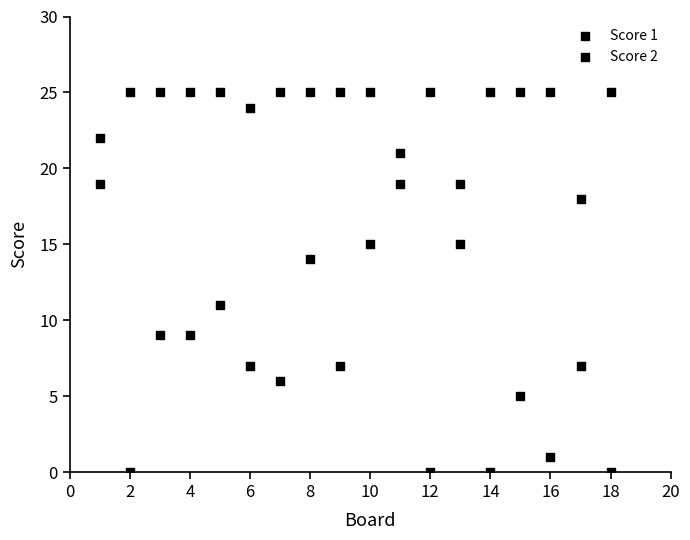

How many data points are displayed?

36